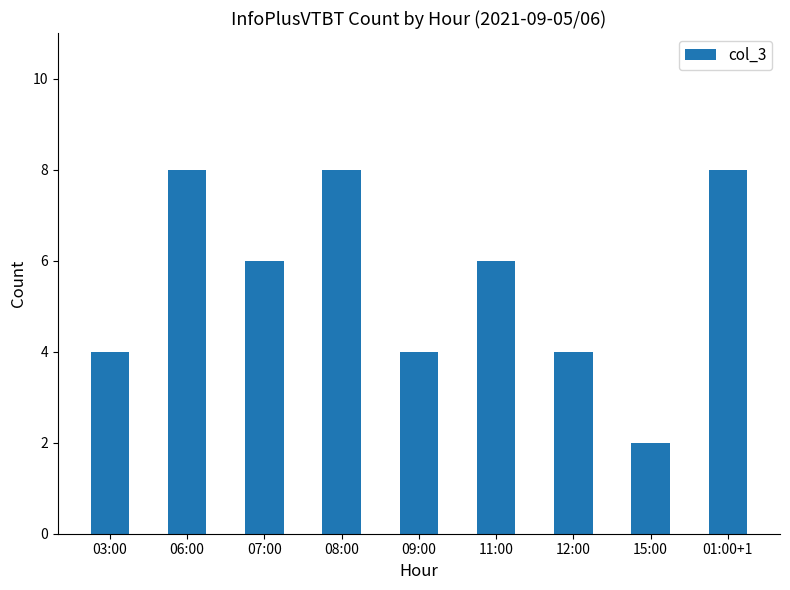

The chart shows a value of 11 at 01:00+1. True or false?

False